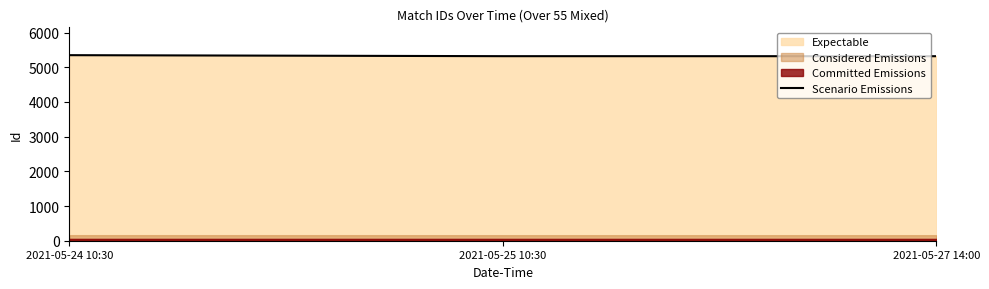

Reading right to left, list all the values displayed in this chart.

5319	5320	5349